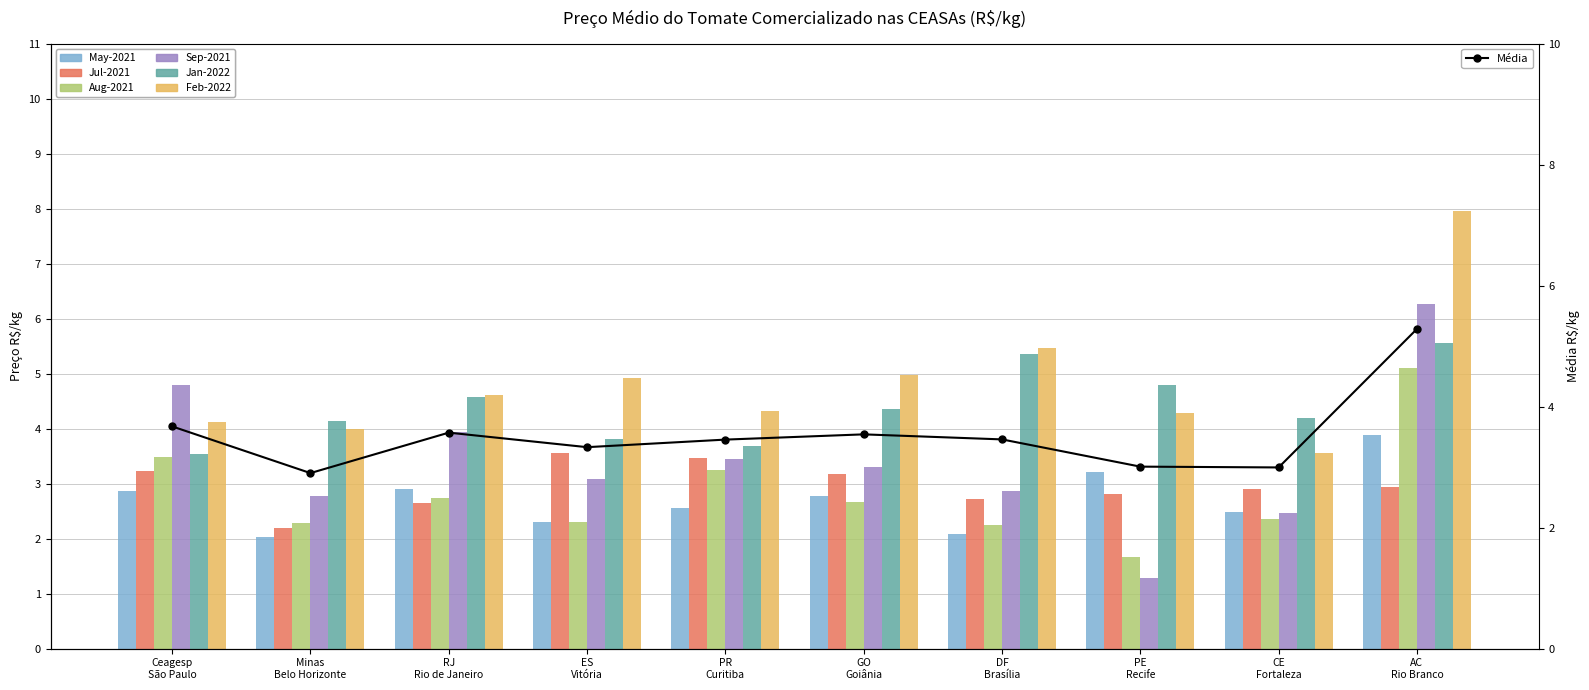

Between CE Fortaleza and Ceagesp São Paulo, which is larger?

Ceagesp São Paulo